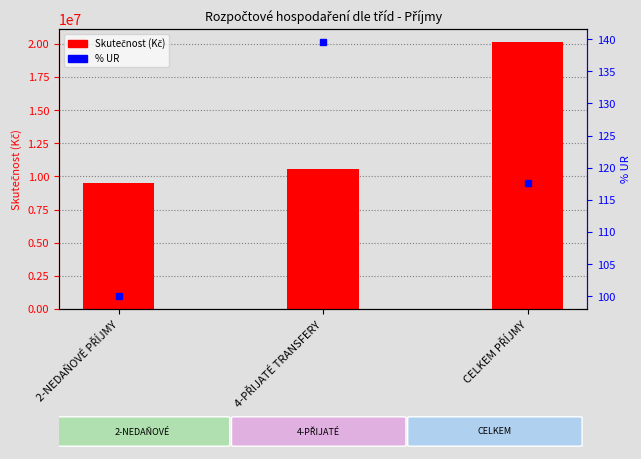

At which category does the chart reach its peak across all series?

CELKEM PŘÍJMY